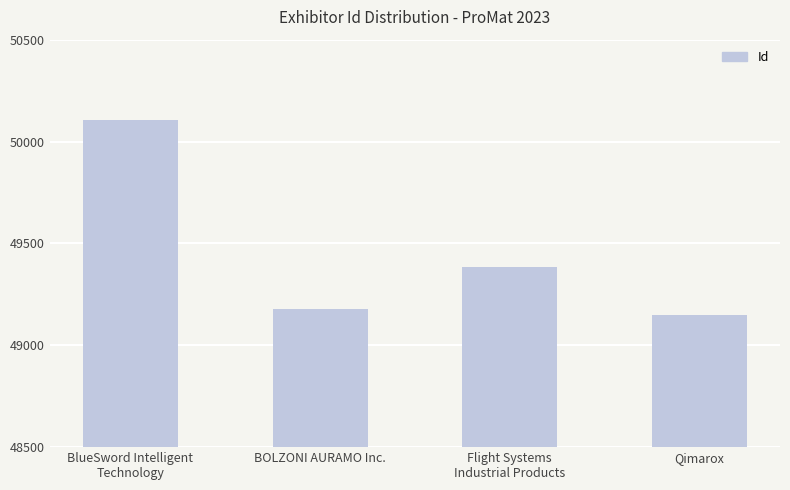

True or false: the data shows 76519 at Qimarox.

False